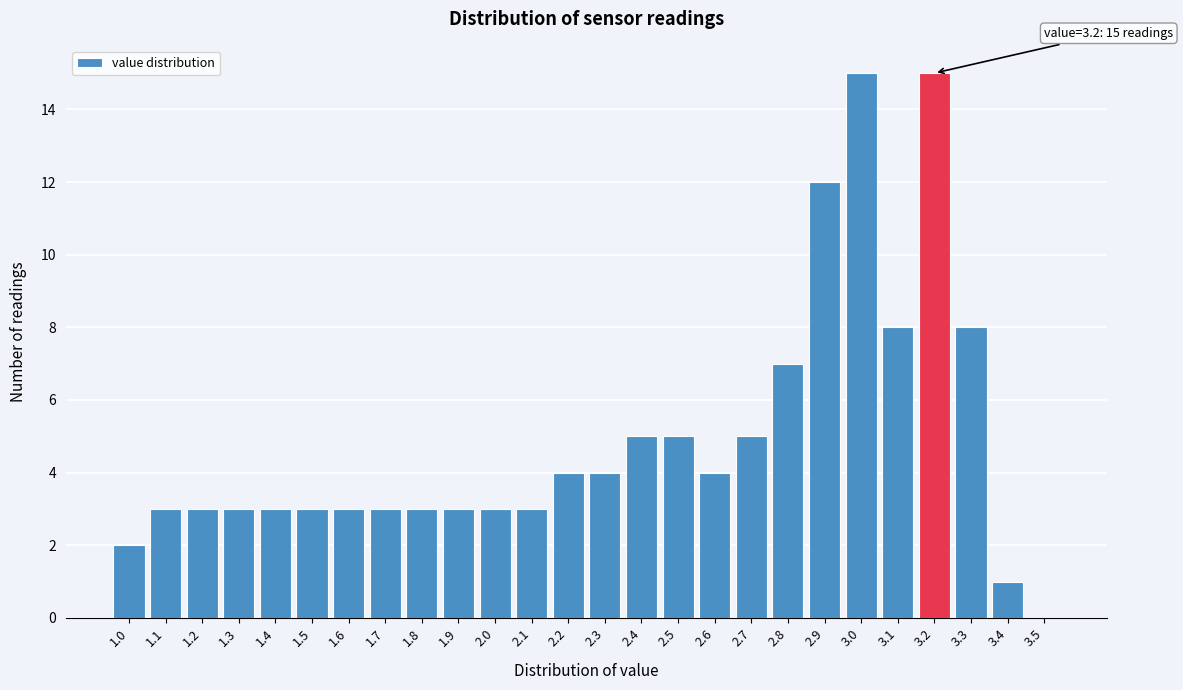

Reading left to right, list all the values displayed in this chart.

1.0=2	1.1=3	1.2=3	1.3=3	1.4=3	1.5=3	1.6=3	1.7=3	1.8=3	1.9=3	2.0=3	2.1=3	2.2=4	2.3=4	2.4=5	2.5=5	2.6=4	2.7=5	2.8=7	2.9=12	3.0=15	3.1=8	3.2=15	3.3=8	3.4=1	3.5=0